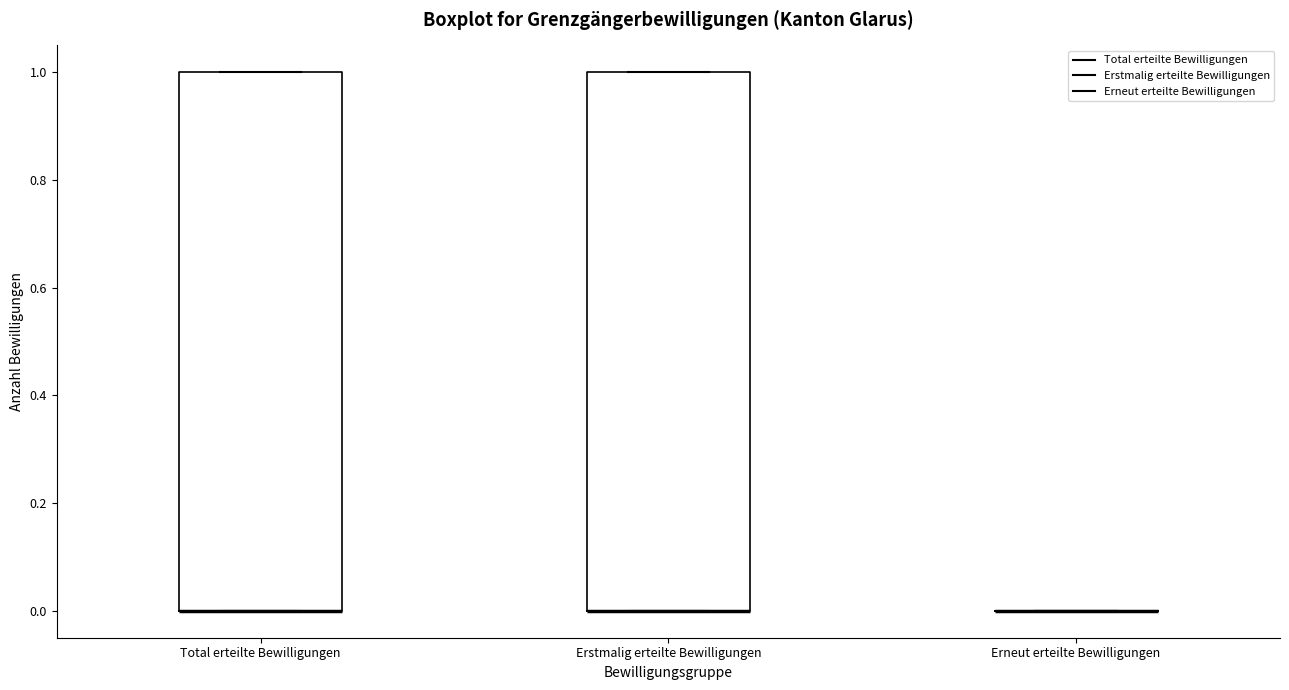

Reading left to right, read every box against the y-axis: the position of its median line, the range the box covers, and the ends of its whiskers. The values are not printed on the chart, so give them approximately, as read against the axis.

Total erteilte Bewilligungen: median 0 (drawn on the box's lower edge), box 0 to 1, whiskers 0 to 1
Erstmalig erteilte Bewilligungen: median 0 (drawn on the box's lower edge), box 0 to 1, whiskers 0 to 1
Erneut erteilte Bewilligungen: box collapsed to a line at 0, whiskers 0 to 0